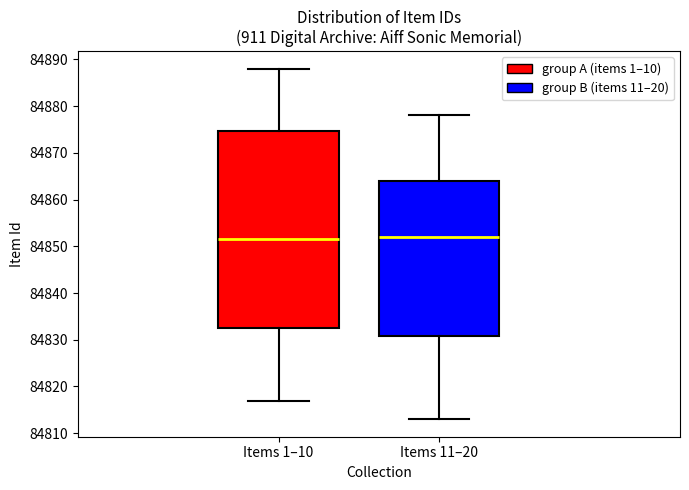

Reading left to right, read every box against the y-axis: the position of its median line, the range the box covers, and the ends of its whiskers. The values are not printed on the chart, so give them approximately, as read against the axis.

Items 1–10: median 84852, box 84833 to 84875, whiskers 84817 to 84888
Items 11–20: median 84852, box 84831 to 84864, whiskers 84813 to 84878